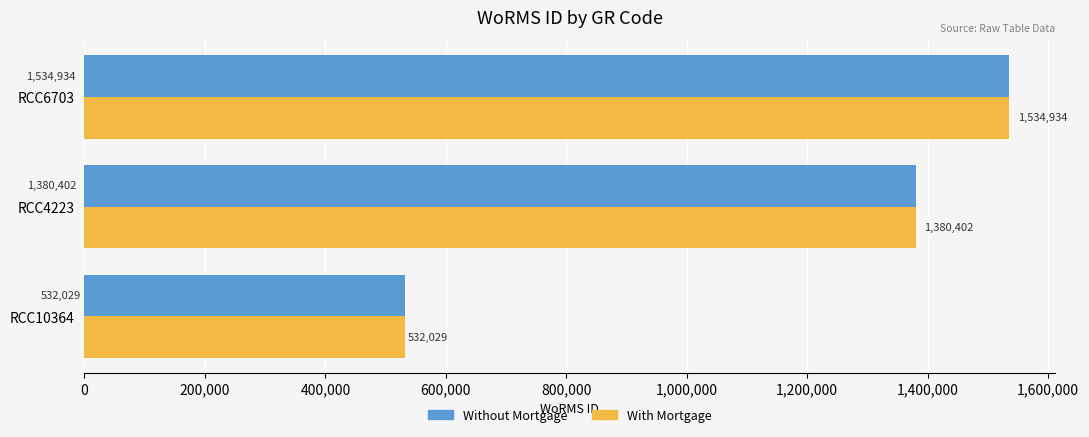

What is the difference between the maximum and minimum values in the With Mortgage series?

1002905